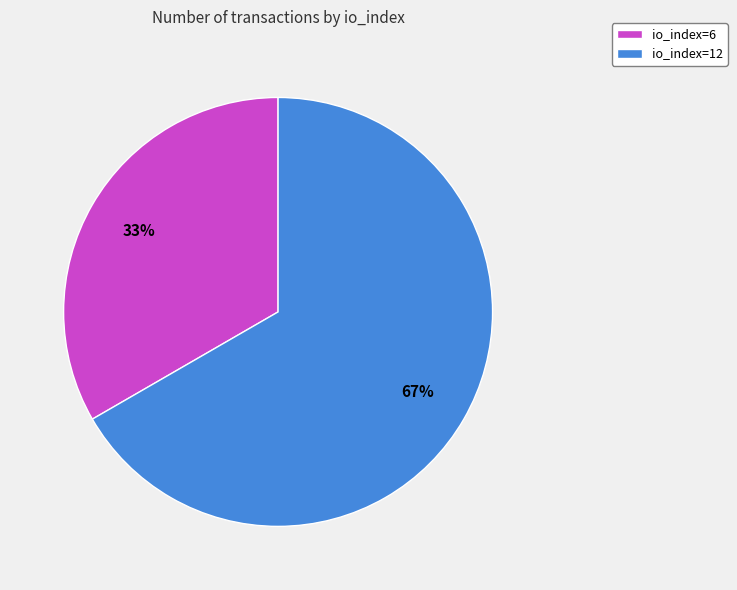

True or false: io_index=6 accounts for 28% of the total.

False